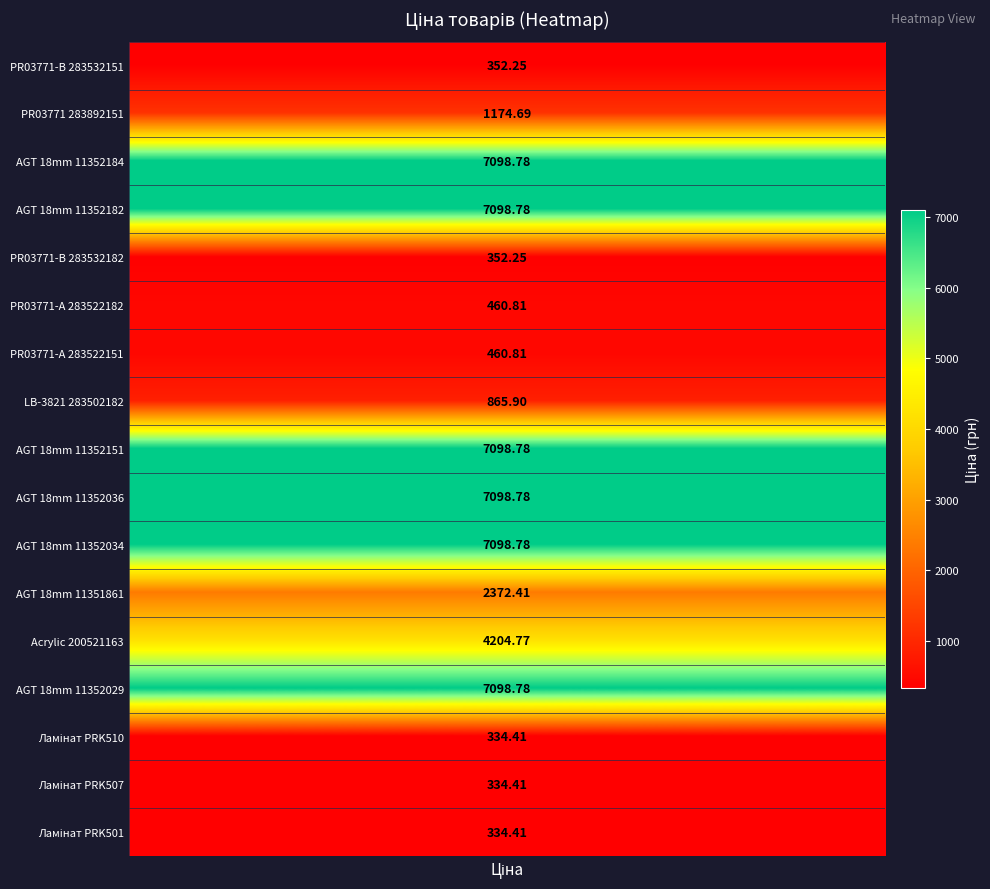

Reading left to right, transcribe all the data shown in this chart.

352.2	1174.7	7098.8	7098.8	352.2	460.8	460.8	865.9	7098.8	7098.8	7098.8	2372.4	4204.8	7098.8	334.4	334.4	334.4